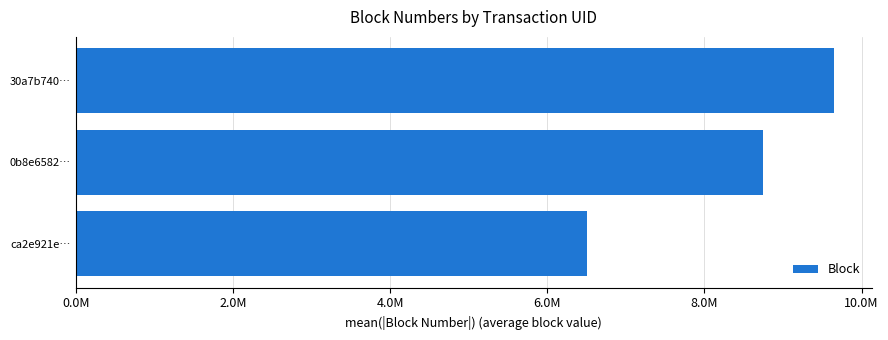

Rank the categories by value from highest to lowest.

30a7b740…, 0b8e6582…, ca2e921e…